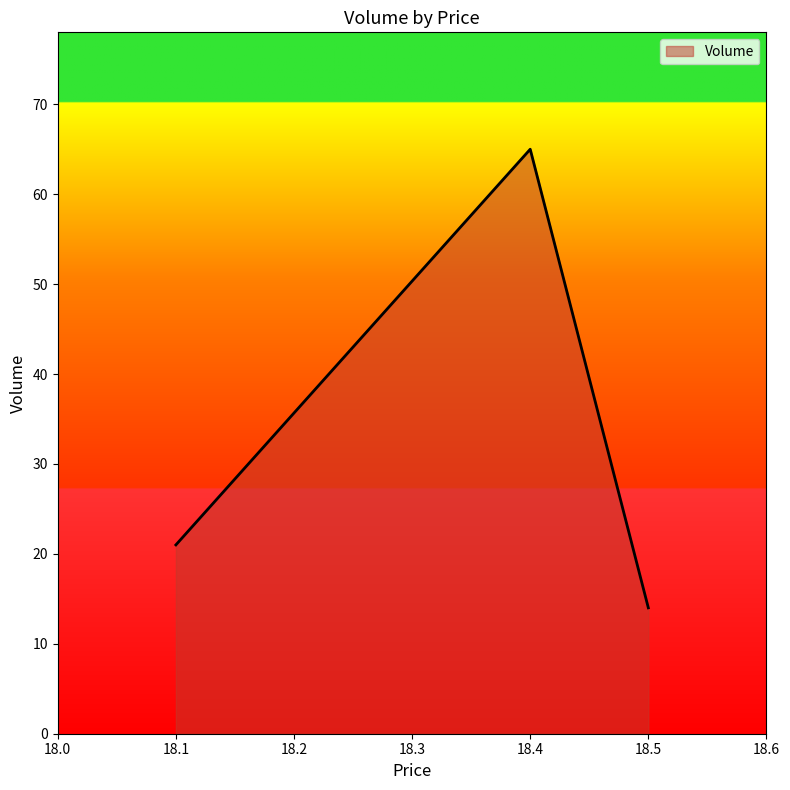

Reading left to right, extract all data points from this chart.

21	65	14